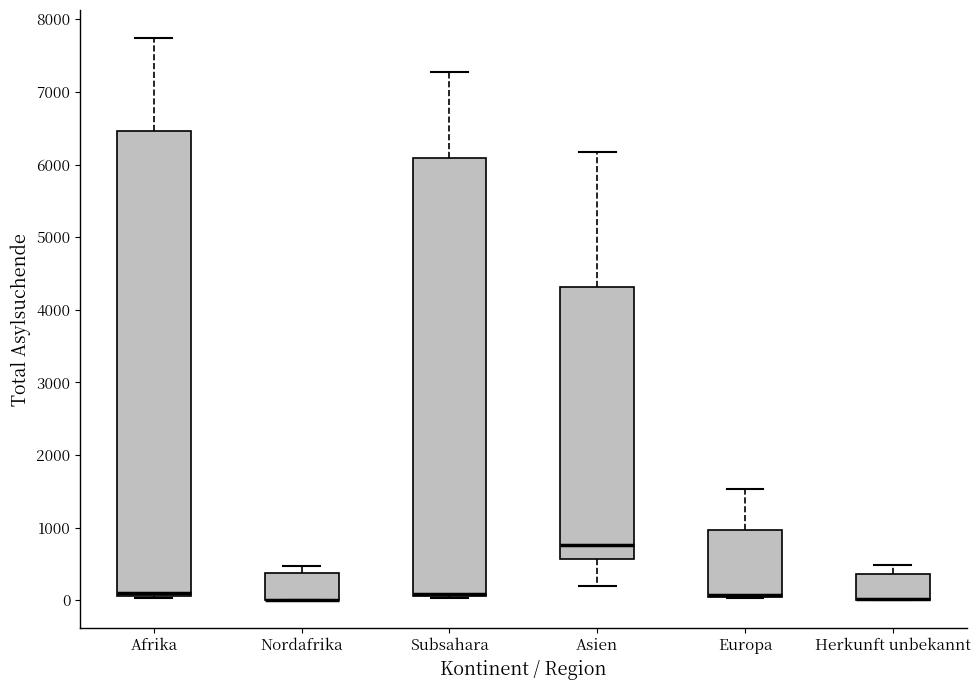

Reading left to right, read every box against the y-axis: the position of its median line, the range the box covers, and the ends of its whiskers. The values are not printed on the chart, so give them approximately, as read against the axis.

Afrika: median 100 (just above the box's lower edge), box 100 to 6500, whiskers 0 to 7700
Nordafrika: median 0 (drawn on the box's lower edge), box 0 to 400, whiskers 0 to 500
Subsahara: median 100 (just above the box's lower edge), box 100 to 6100, whiskers 0 to 7300
Asien: median 800, box 600 to 4300, whiskers 200 to 6200
Europa: median 100 (drawn on the box's lower edge), box 0 to 1000, whiskers 0 to 1500
Herkunft unbekannt: median 0 (drawn on the box's lower edge), box 0 to 400, whiskers 0 to 500